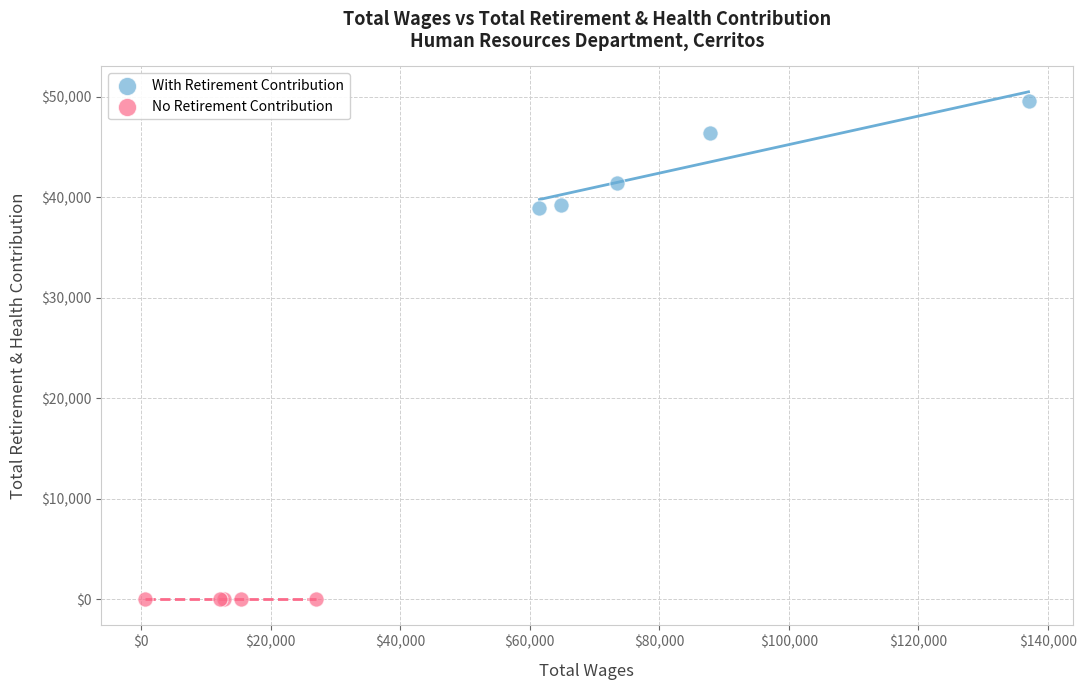

Which series contains the lowest Y value?

No Retirement Contribution